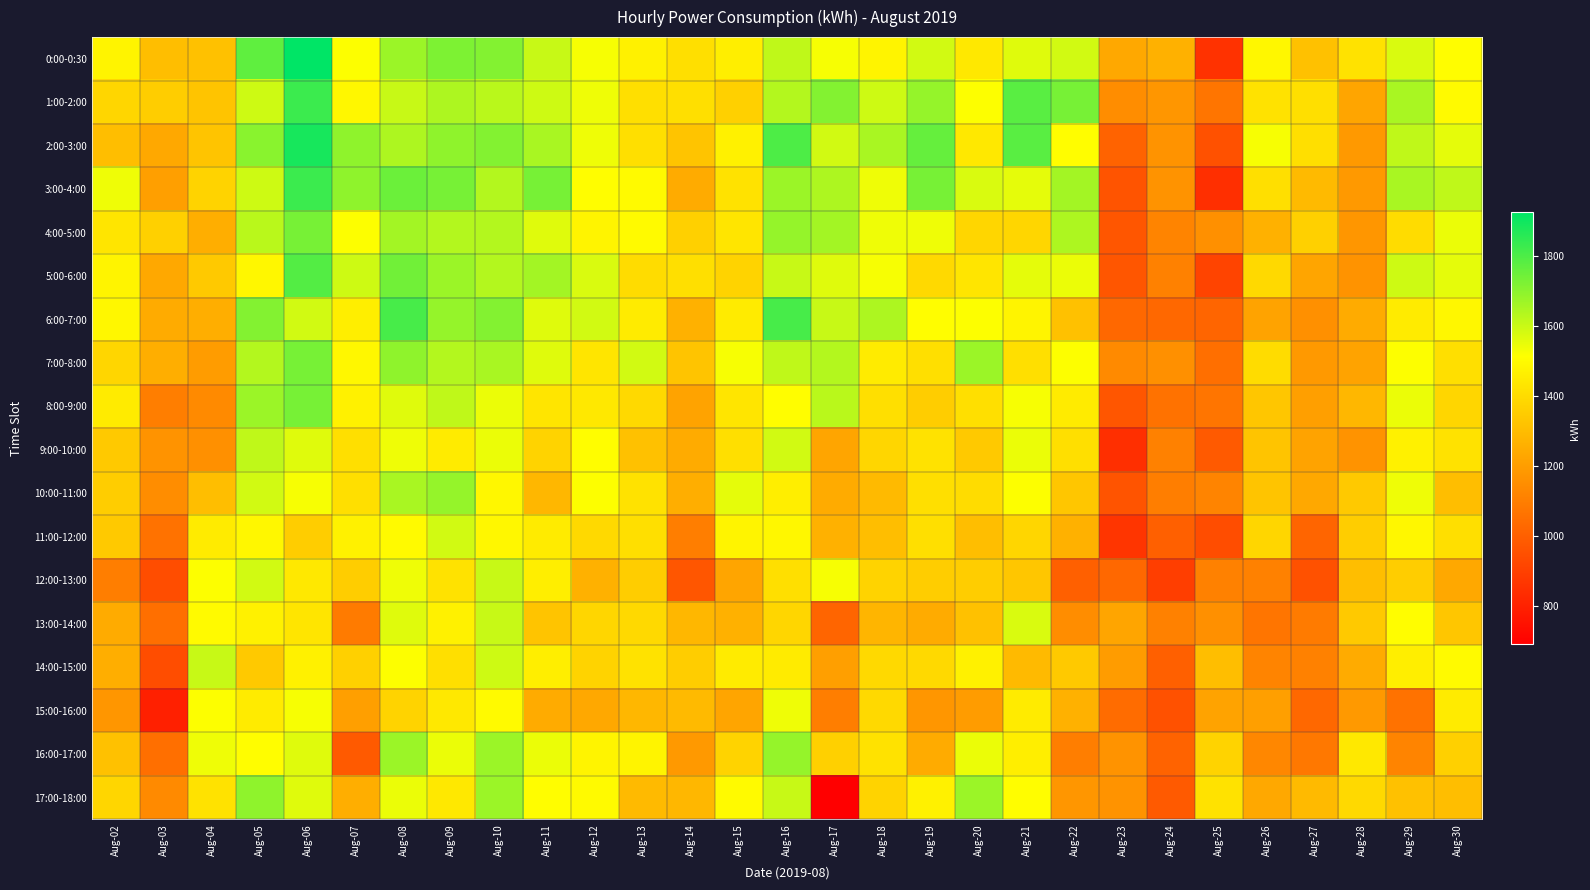

Rank the series at Aug-22 from highest to lowest value.

1:00-2:00, 3:00-4:00, 4:00-5:00, 0:00-0:30, 5:00-6:00, 7:00-8:00, 2:00-3:00, 8:00-9:00, 9:00-10:00, 14:00-15:00, 10:00-11:00, 6:00-7:00, 11:00-12:00, 15:00-16:00, 17:00-18:00, 13:00-14:00, 16:00-17:00, 12:00-13:00